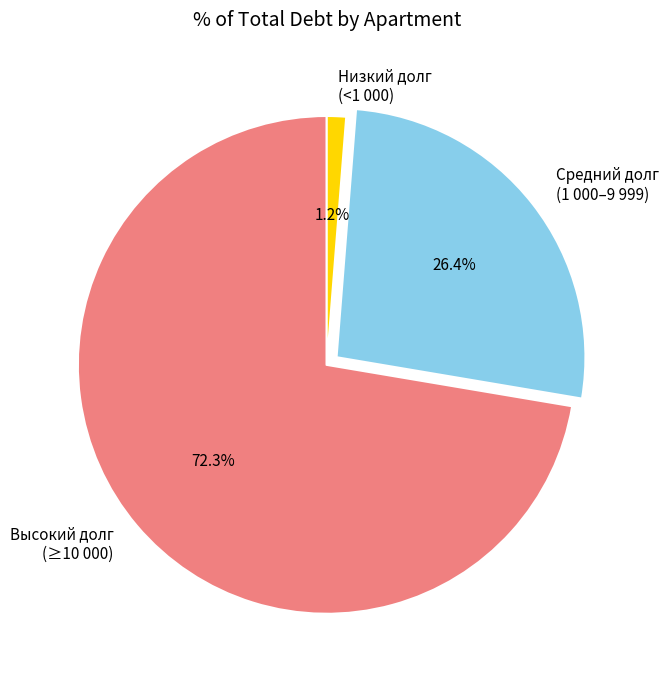

Count the number of slices in the pie.

3